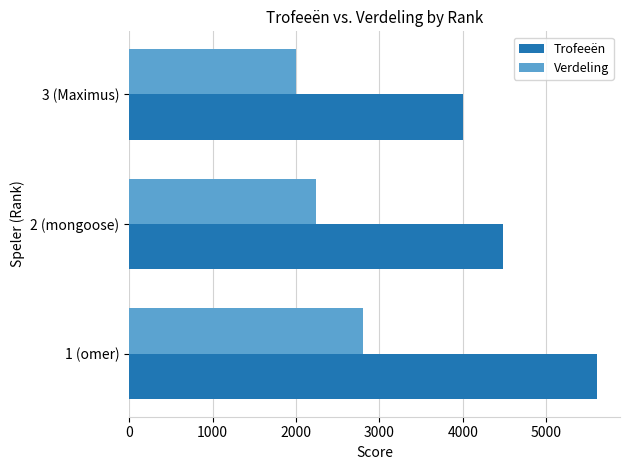

Rank the series by their average value, from highest to lowest.

Trofeeën, Verdeling